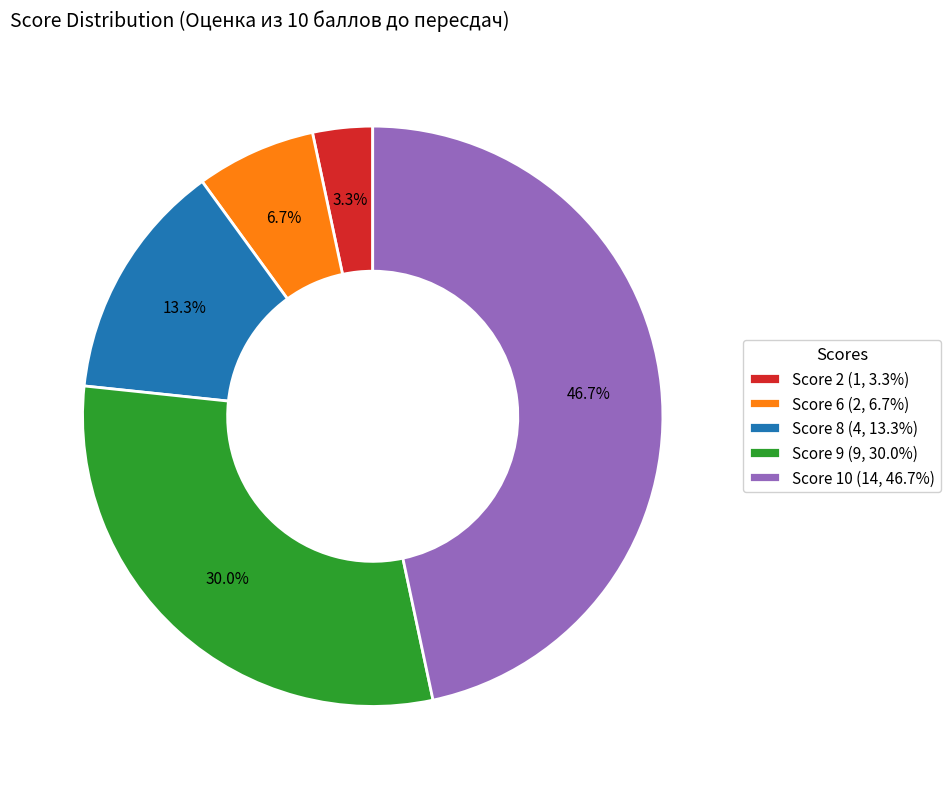

Is there any slice that represents more than half of the pie?

No